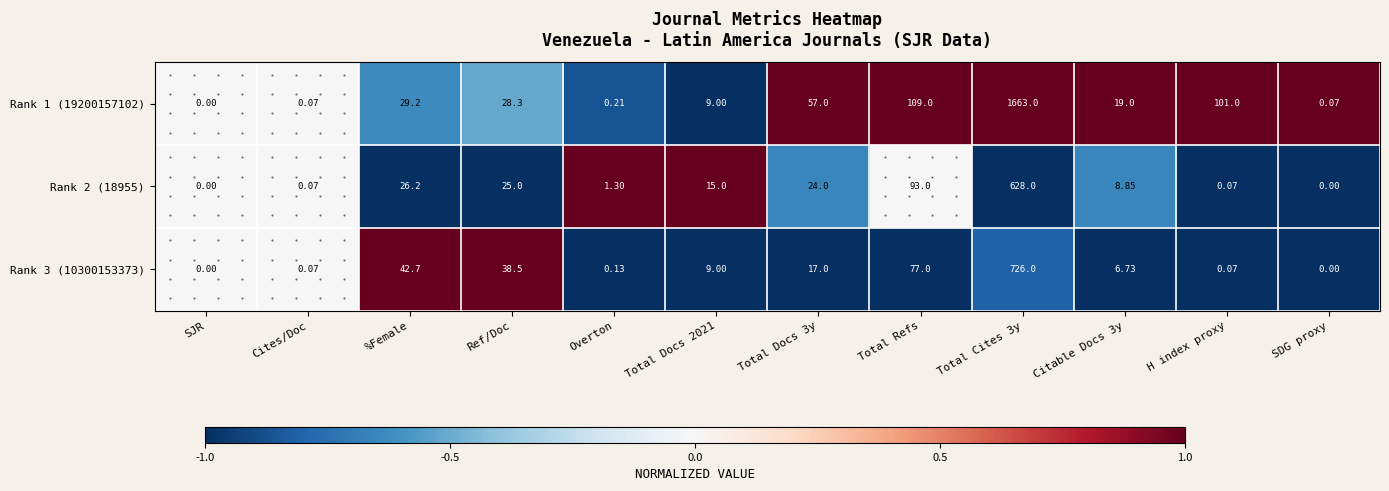

Is the value of Rank 1 (19200157102) at %Female greater than the value of Rank 3 (10300153373) at Total Cites 3y?

No